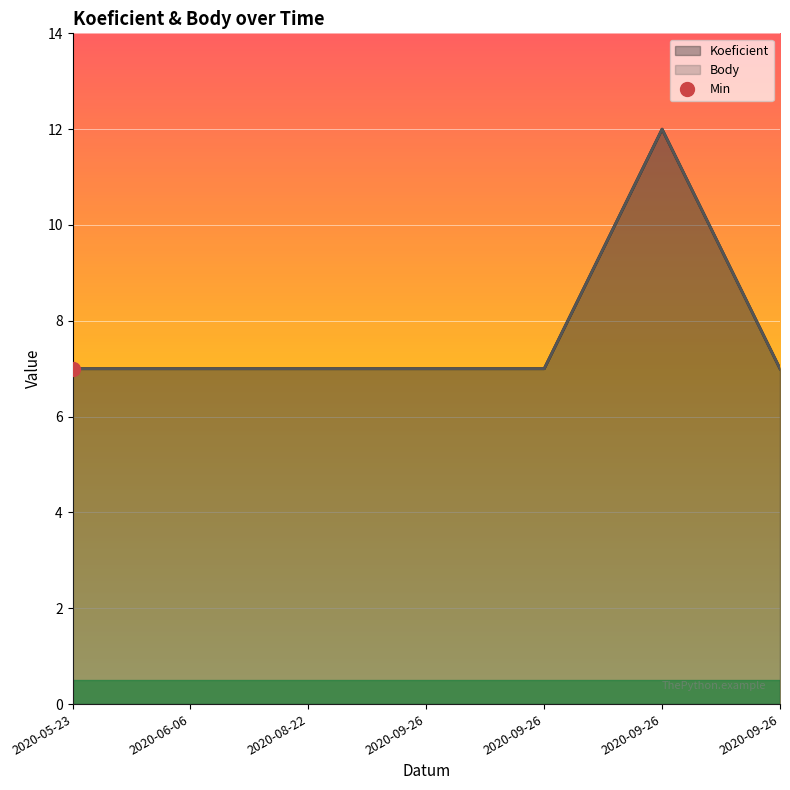

Is the value of Koeficient at 2020-06-06 greater than the value of Body at 2020-05-23?

No